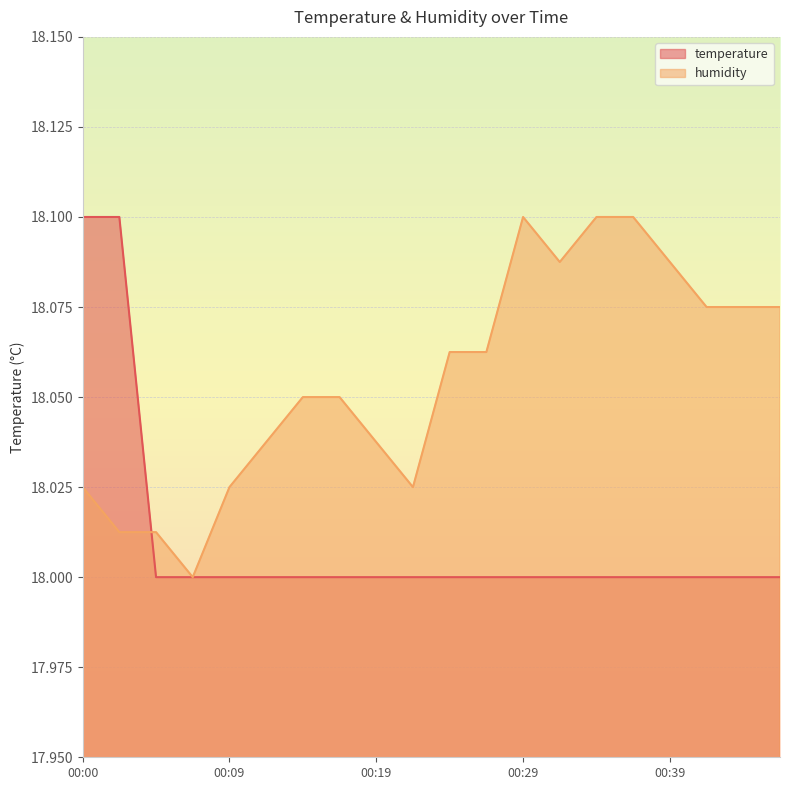

Reading right to left, list all the values displayed in this chart.

temperature: 00:46=18.0	00:44=18.0	00:41=18.0	00:39=18.0	00:36=18.0	00:34=18.0	00:31=18.0	00:29=18.0	00:26=18.0	00:24=18.0	00:22=18.0	00:19=18.0	00:17=18.0	00:14=18.0	00:12=18.0	00:09=18.0	00:07=18.0	00:05=18.0	00:02=18.1	00:00=18.1
humidity: 00:46=18.1	00:44=18.1	00:41=18.1	00:39=18.1	00:36=18.1	00:34=18.1	00:31=18.1	00:29=18.1	00:26=18.1	00:24=18.1	00:22=18.0	00:19=18.0	00:17=18.1	00:14=18.1	00:12=18.0	00:09=18.0	00:07=18.0	00:05=18.0	00:02=18.0	00:00=18.0